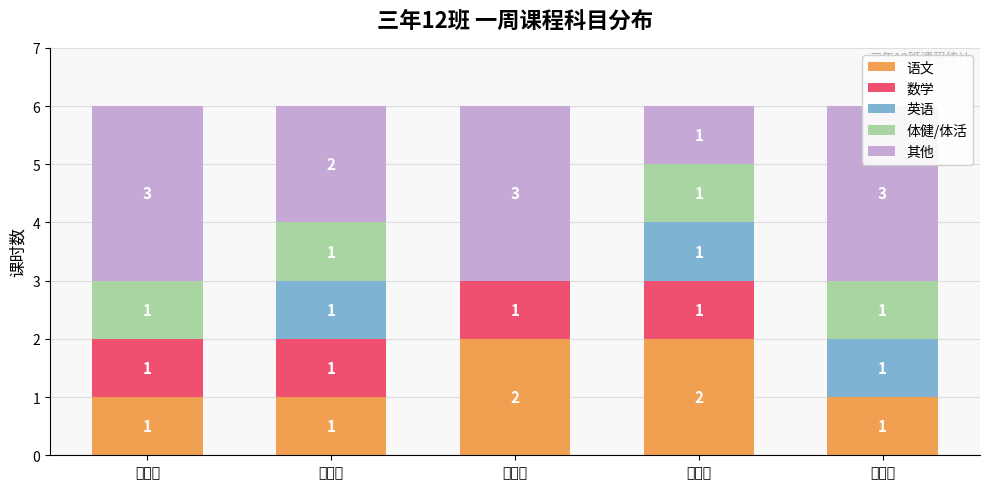

Which category has the lowest value across all series?

星期五